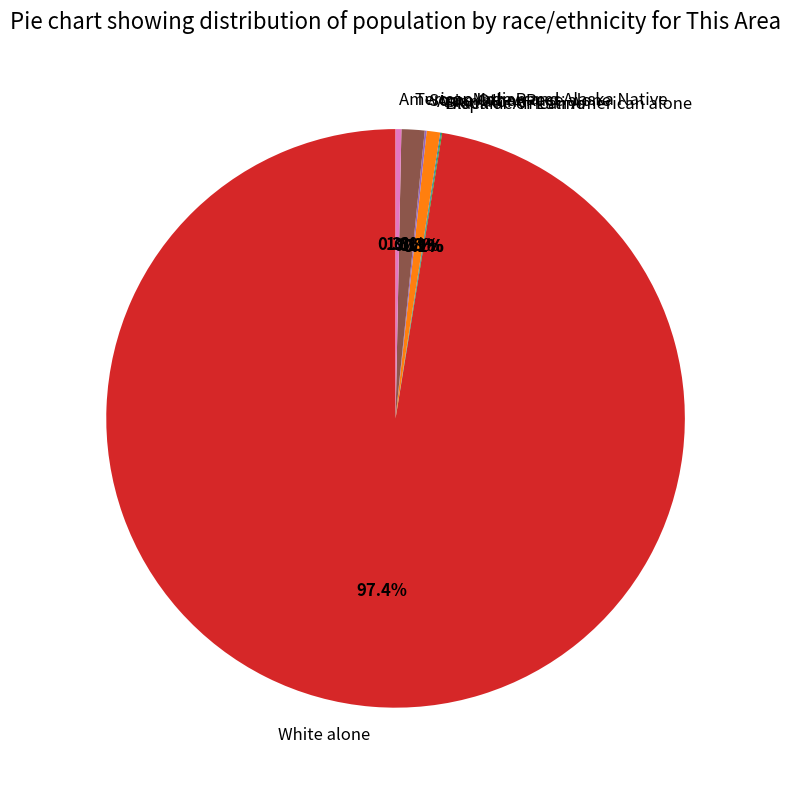

Is there a majority slice in this chart?

Yes